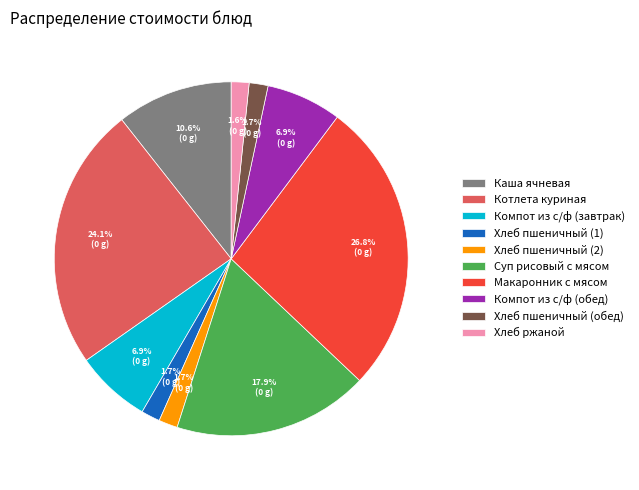

How much of the chart is everything except Хлеб ржаной?

98.4%